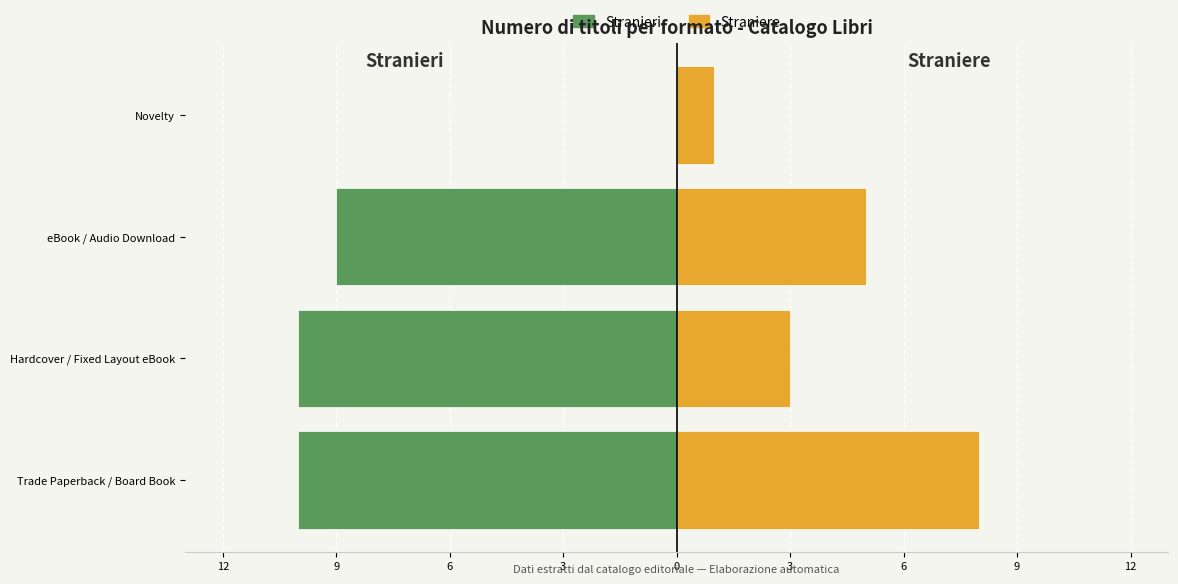

What is the highest value of the Straniere series?

8